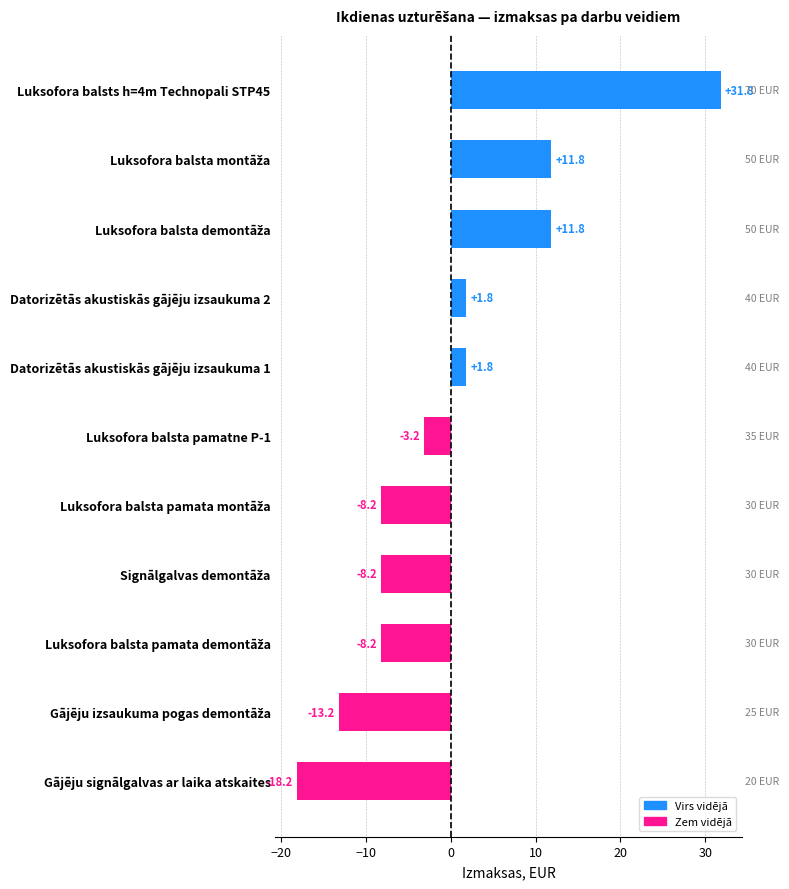

True or false: the data shows 41.7 at Luksofora balsts h=4m Technopali STP45.

False